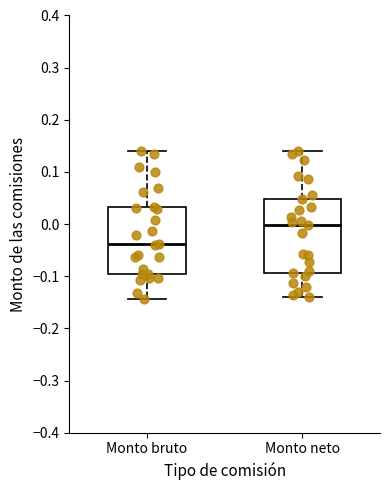

Comparing the boxes themselves (not the whiskers), which one is the tallest?

Monto neto